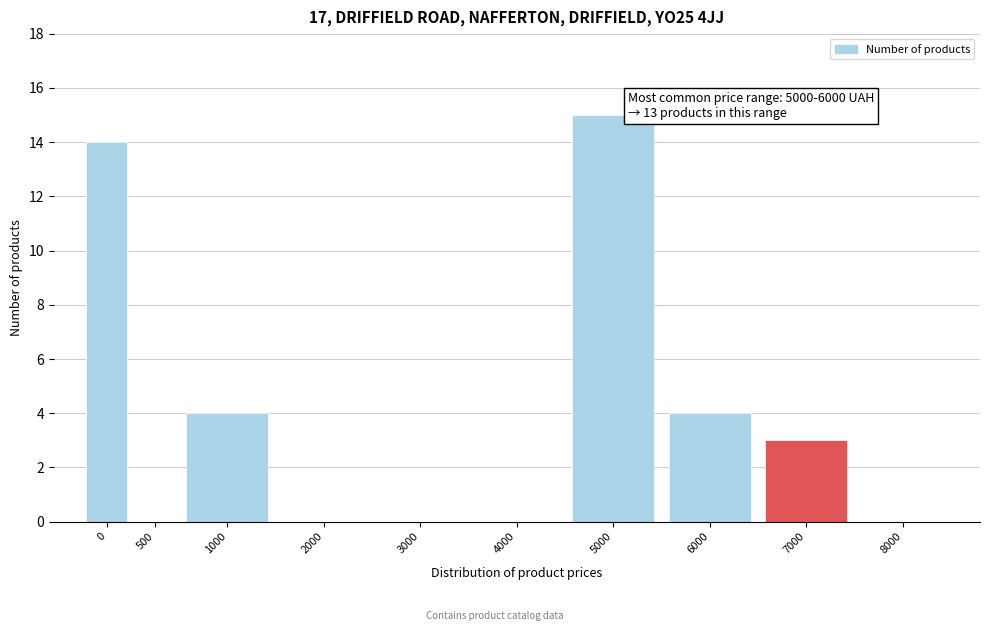

Reading left to right, list all the values displayed in this chart.

0=14	500=0	1000=4	2000=0	3000=0	4000=0	5000=15	6000=4	7000=3	8000=0